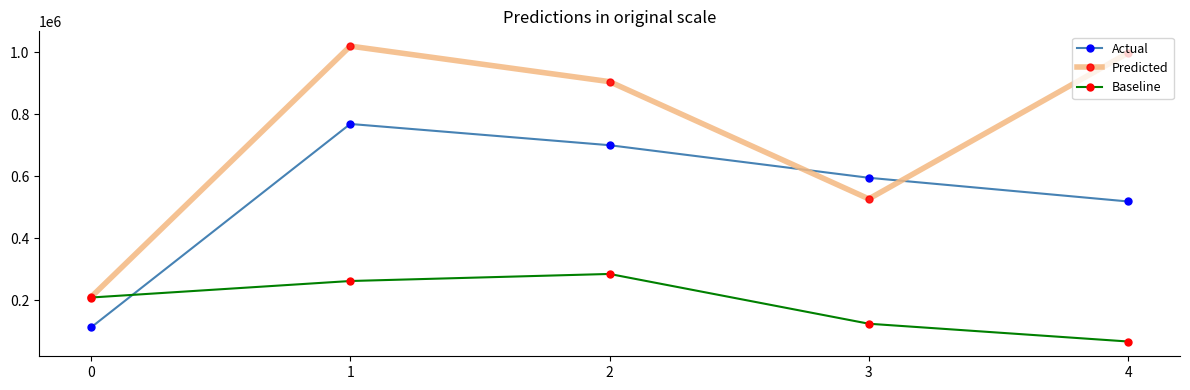

Where do Actual and Baseline first cross each other?

0 and 1